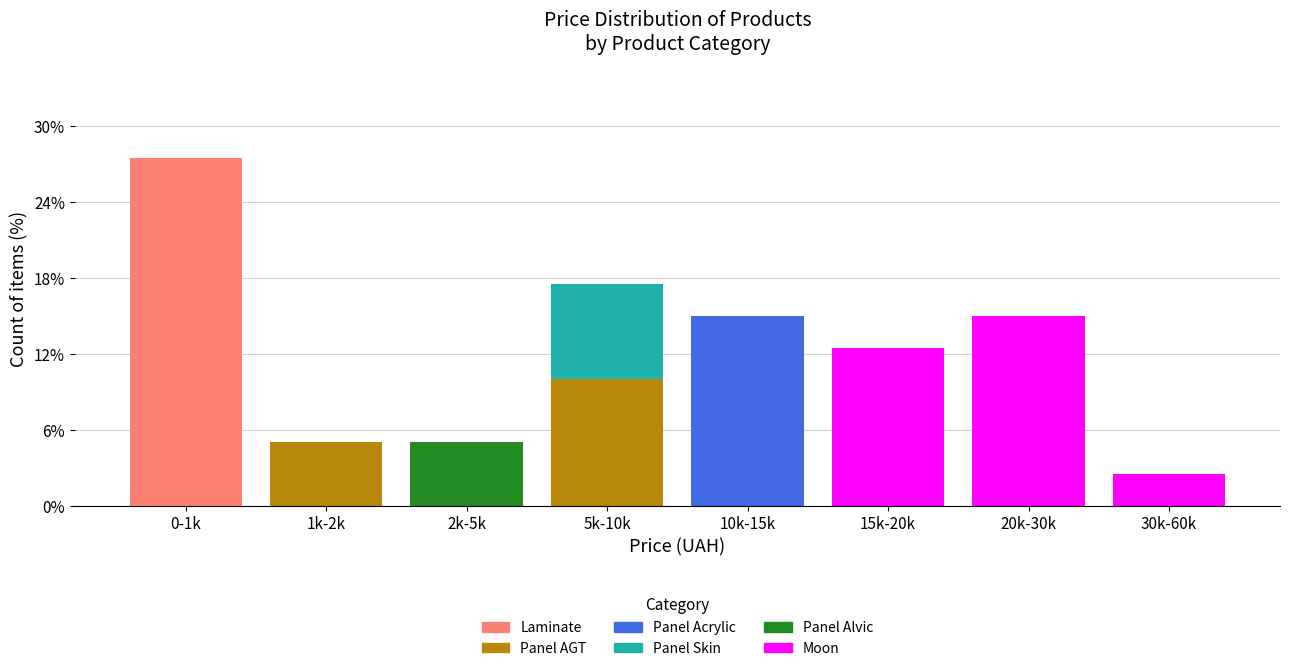

What is the total value across all series at 30k-60k?

2.5